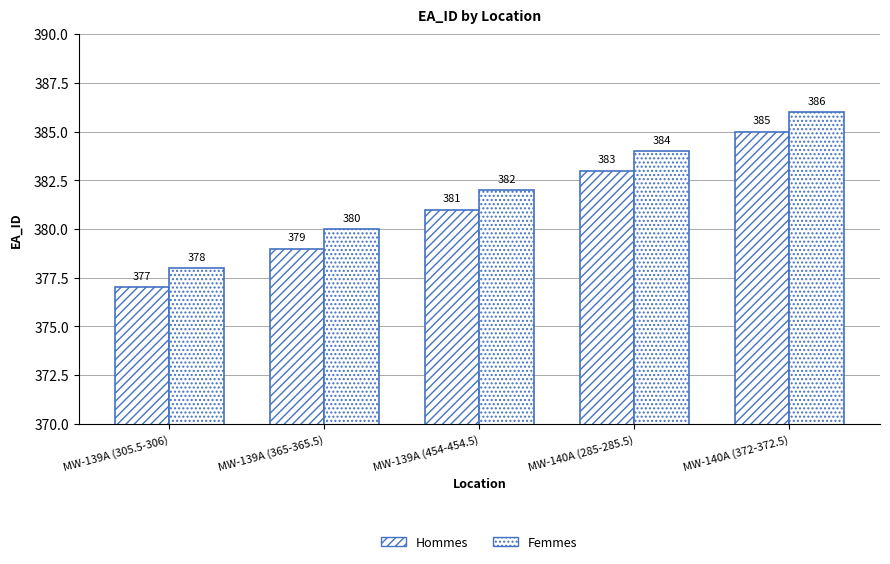

The value of Femmes at MW-140A (285-285.5) is 384. True or false?

True